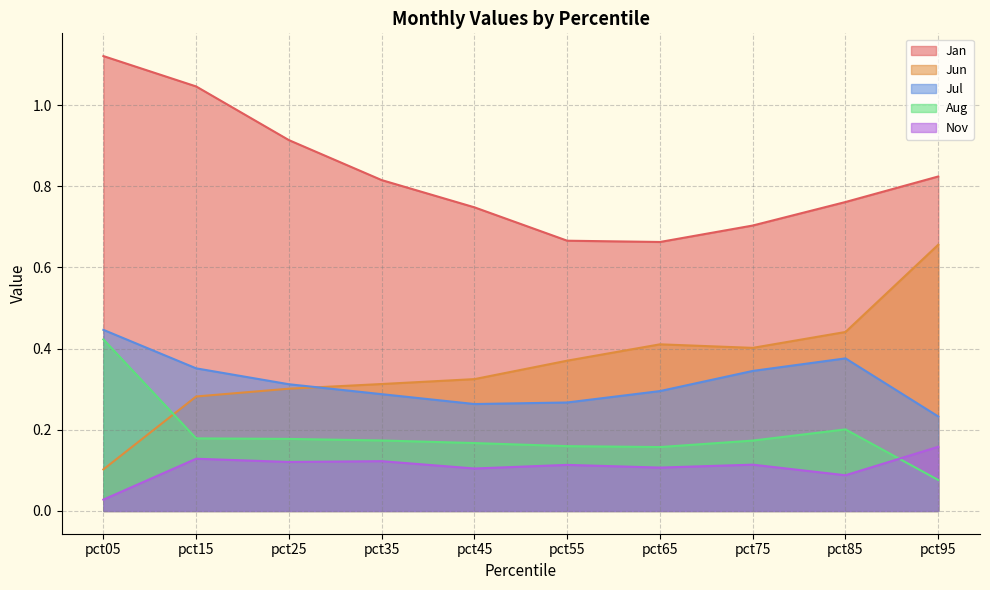

Reading right to left, transcribe all the data shown in this chart.

Jan: 0.8	0.8	0.7	0.7	0.7	0.7	0.8	0.9	1.0	1.1
Jun: 0.7	0.4	0.4	0.4	0.4	0.3	0.3	0.3	0.3	0.1
Jul: 0.2	0.4	0.3	0.3	0.3	0.3	0.3	0.3	0.4	0.4
Aug: 0.1	0.2	0.2	0.2	0.2	0.2	0.2	0.2	0.2	0.4
Nov: 0.2	0.1	0.1	0.1	0.1	0.1	0.1	0.1	0.1	0.0